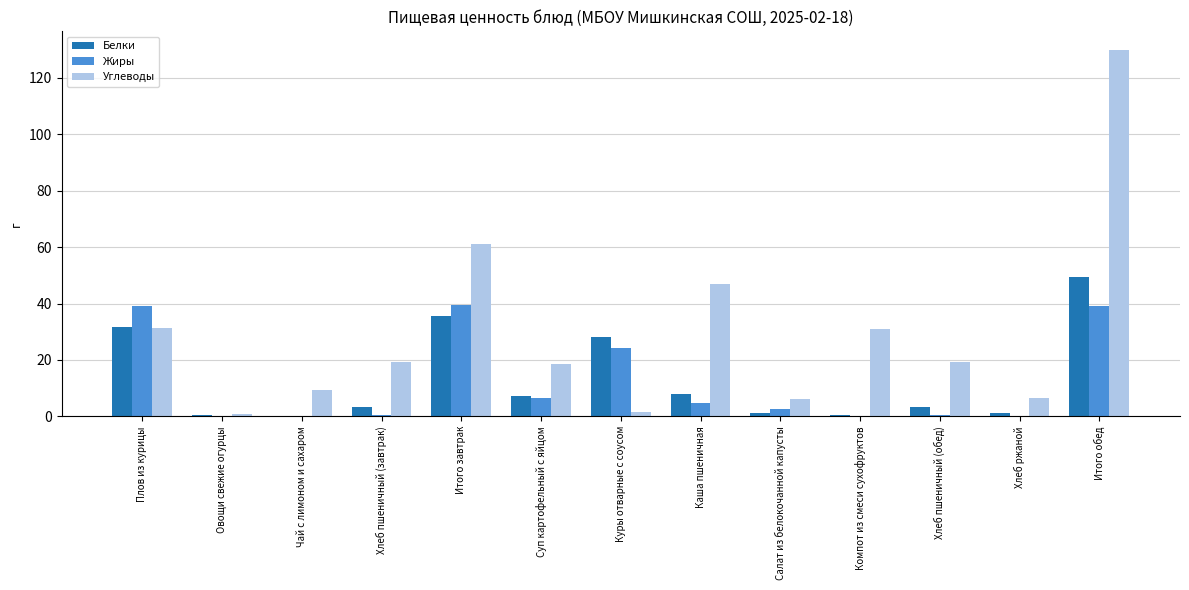

Which series has the largest total across all categories?

Углеводы